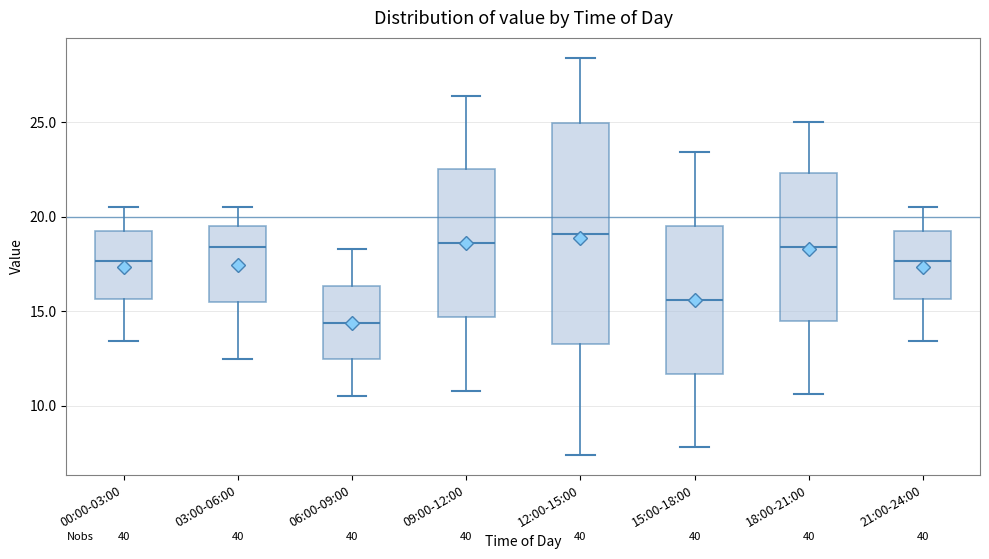

Comparing the boxes themselves (not the whiskers), which one is the tallest?

12:00-15:00